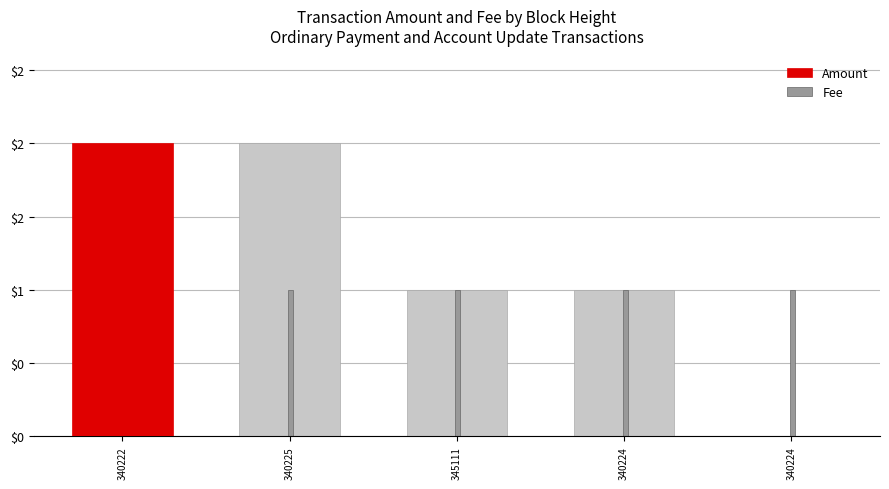

What is the sum of the Amount values at 340222 and 340225?

4.0